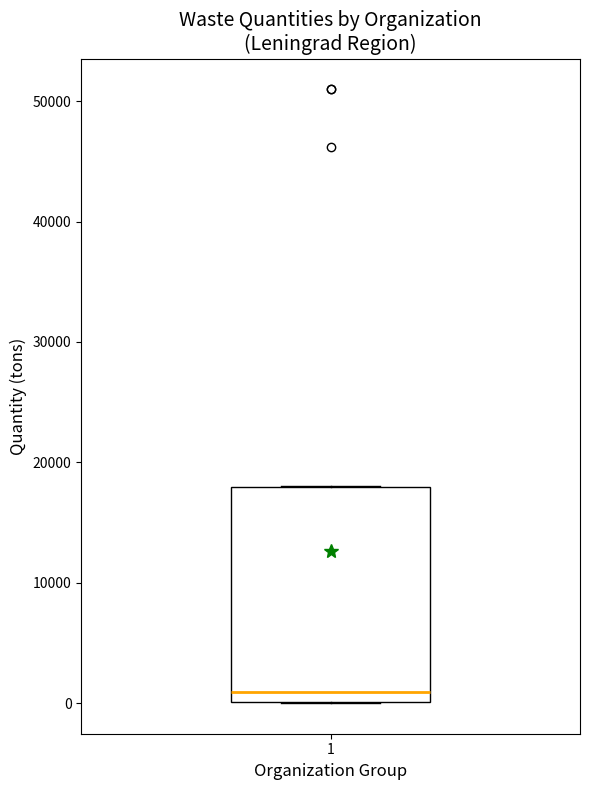

Read this box plot against the y-axis: the position of the median line, the range covered by the box, and the ends of both whiskers. The values are not printed on the chart, so give them approximately, as read against the axis.

median 1000, box 0 to 18000, whiskers 0 to 18000